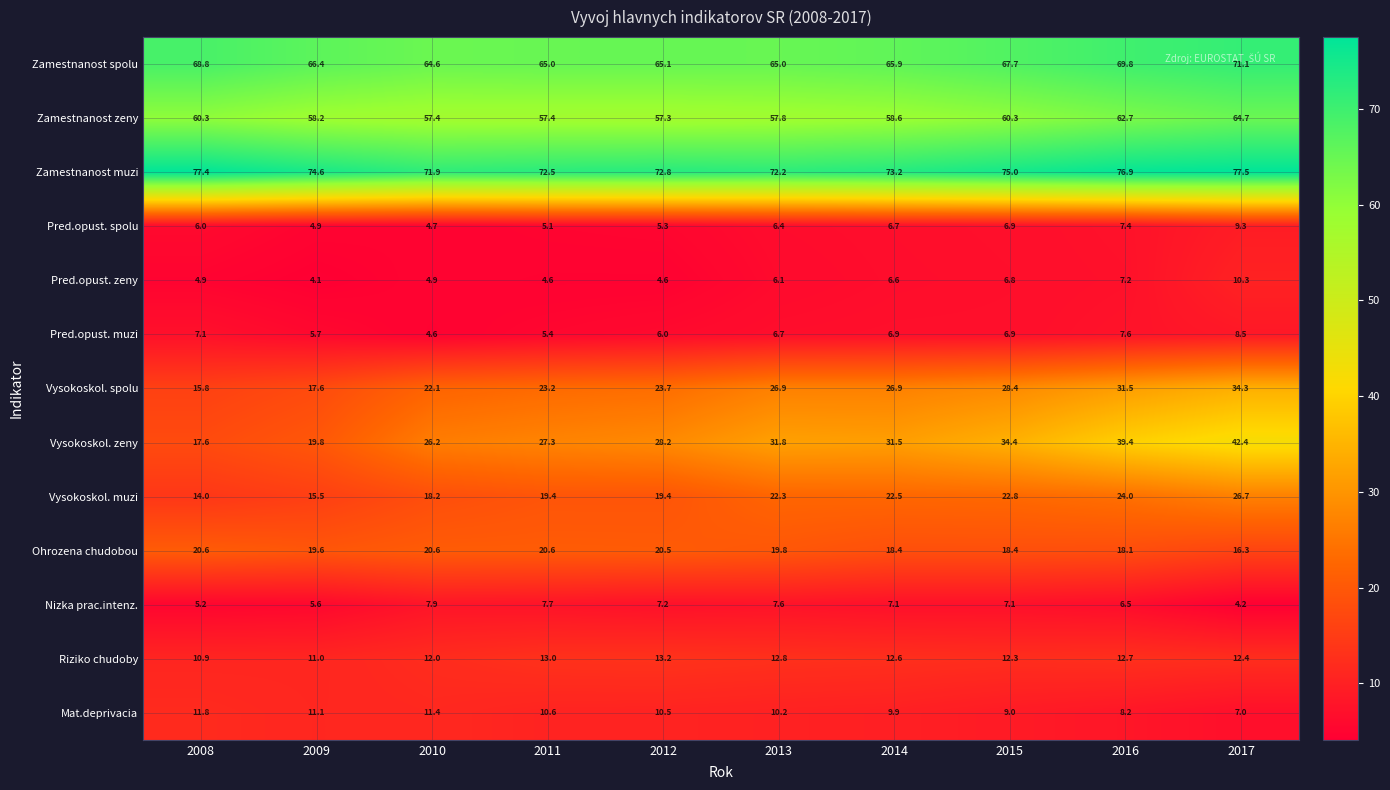

What is the total value across all series at 2009?

314.1